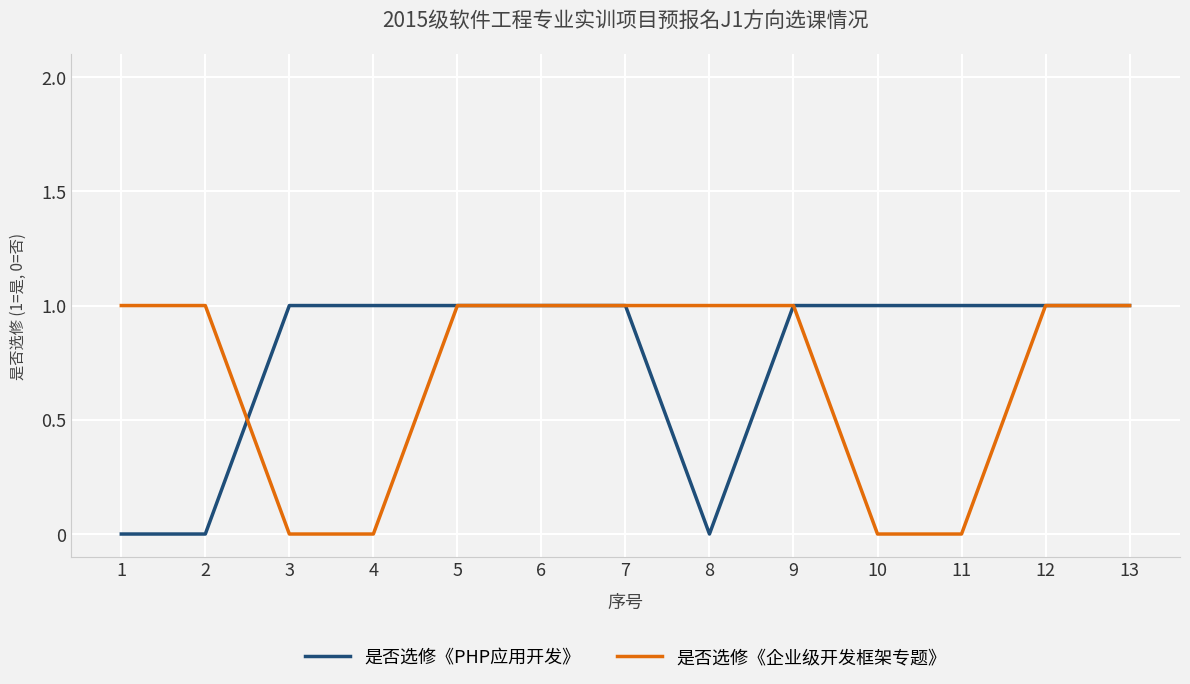

At 4, list the series in order from largest to smallest.

是否选修《PHP应用开发》, 是否选修《企业级开发框架专题》